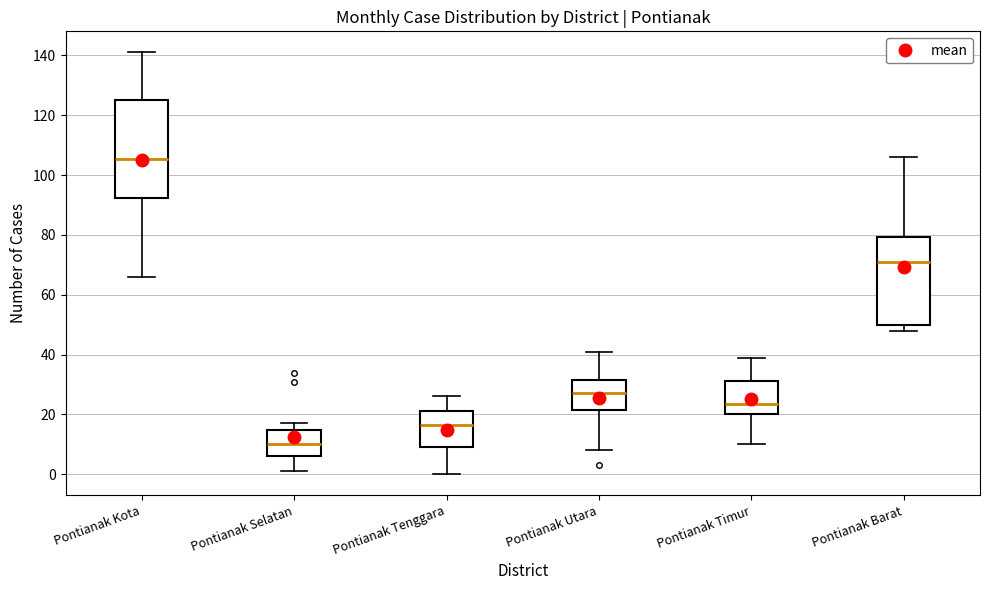

Reading left to right, read every box against the y-axis: the position of its median line, the range the box covers, and the ends of its whiskers. The values are not printed on the chart, so give them approximately, as read against the axis.

Pontianak Kota: median 106, box 92 to 126, whiskers 66 to 142
Pontianak Selatan: median 10, box 6 to 14, whiskers 2 to 18
Pontianak Tenggara: median 16, box 10 to 22, whiskers 0 to 26
Pontianak Utara: median 28, box 22 to 32, whiskers 8 to 42
Pontianak Timur: median 24, box 20 to 32, whiskers 10 to 40
Pontianak Barat: median 72, box 50 to 80, whiskers 48 to 106